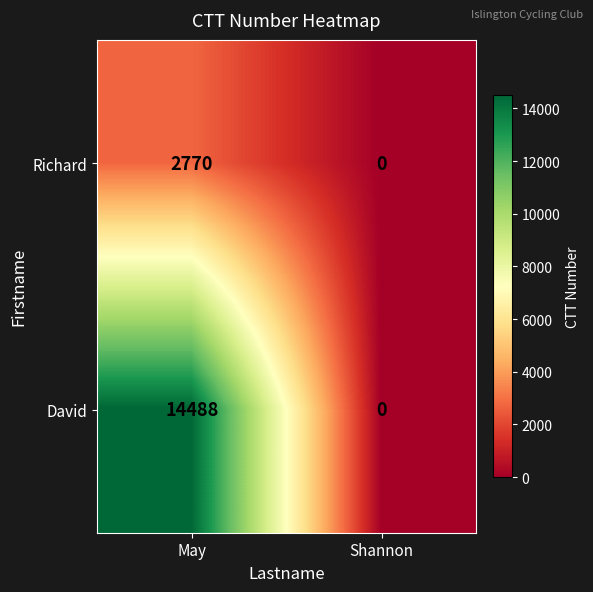

Is it true that David equals -8289 at Shannon?

False